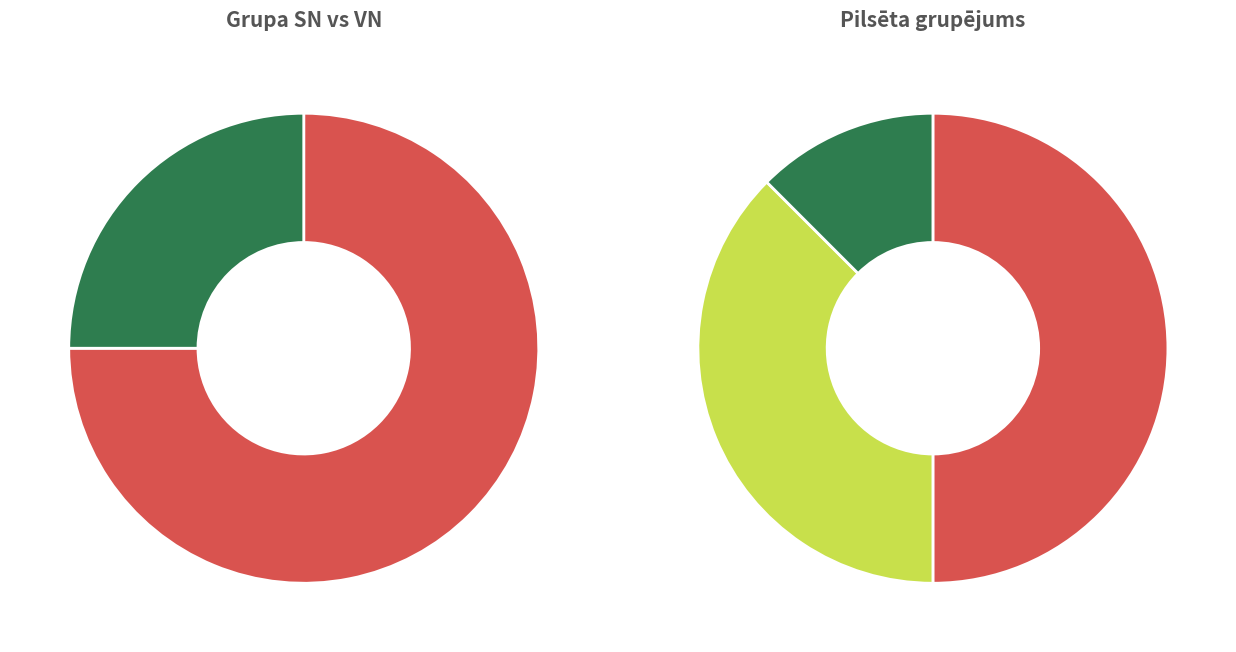

Rank the categories by value from lowest to highest.

VN, SN